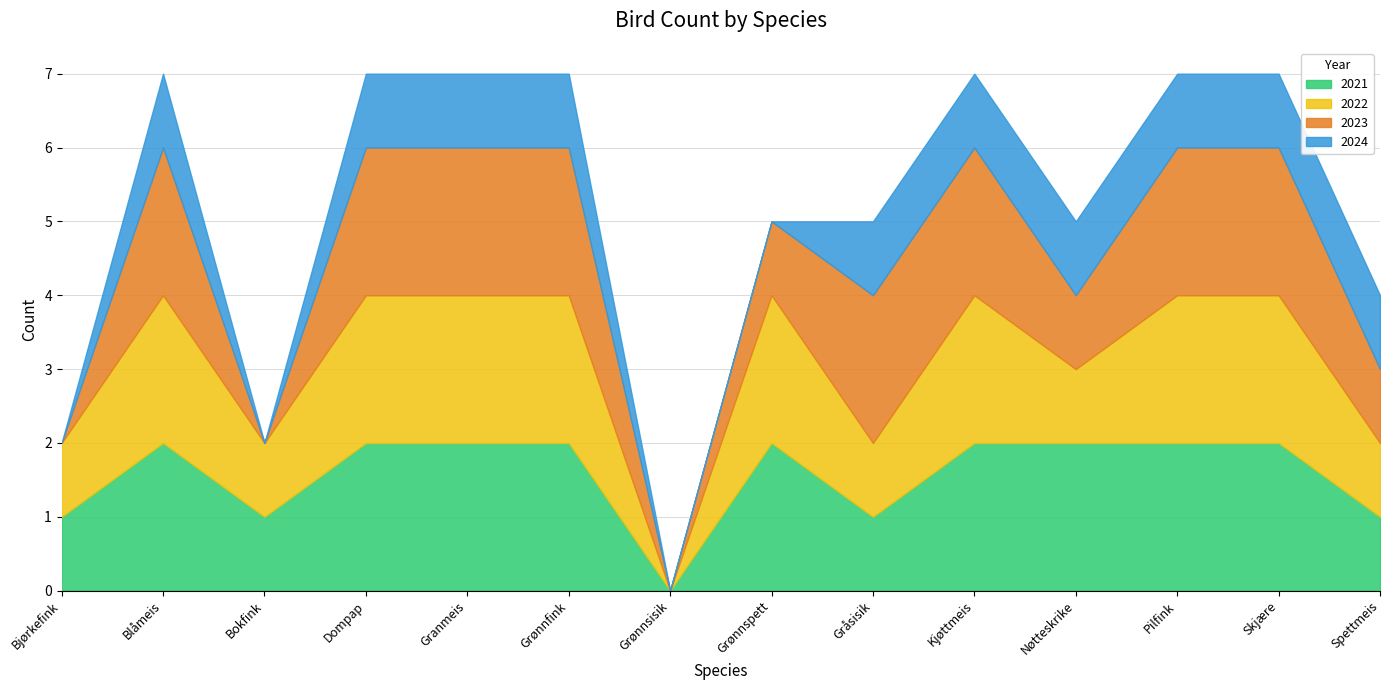

Reading left to right, transcribe all the data shown in this chart.

2021: 1	2	1	2	2	2	0	2	1	2	2	2	2	1
2022: 1	2	1	2	2	2	0	2	1	2	1	2	2	1
2023: 0	2	0	2	2	2	0	1	2	2	1	2	2	1
2024: 0	1	0	1	1	1	0	0	1	1	1	1	1	1